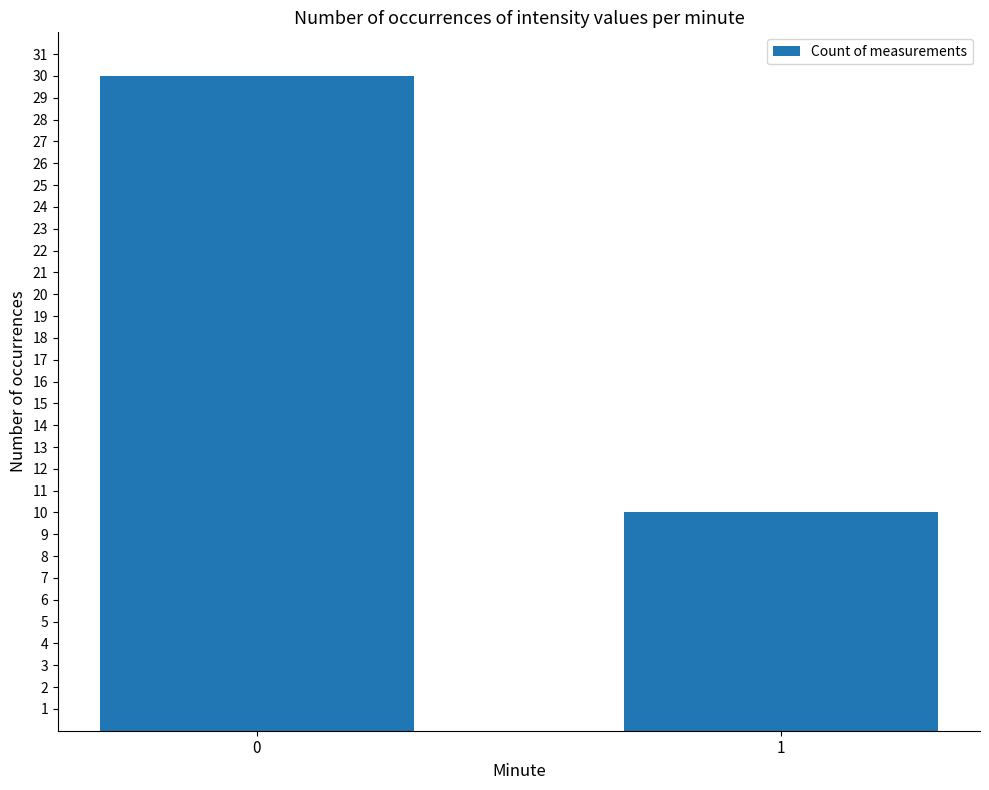

Does the chart contain stacked bars?

No